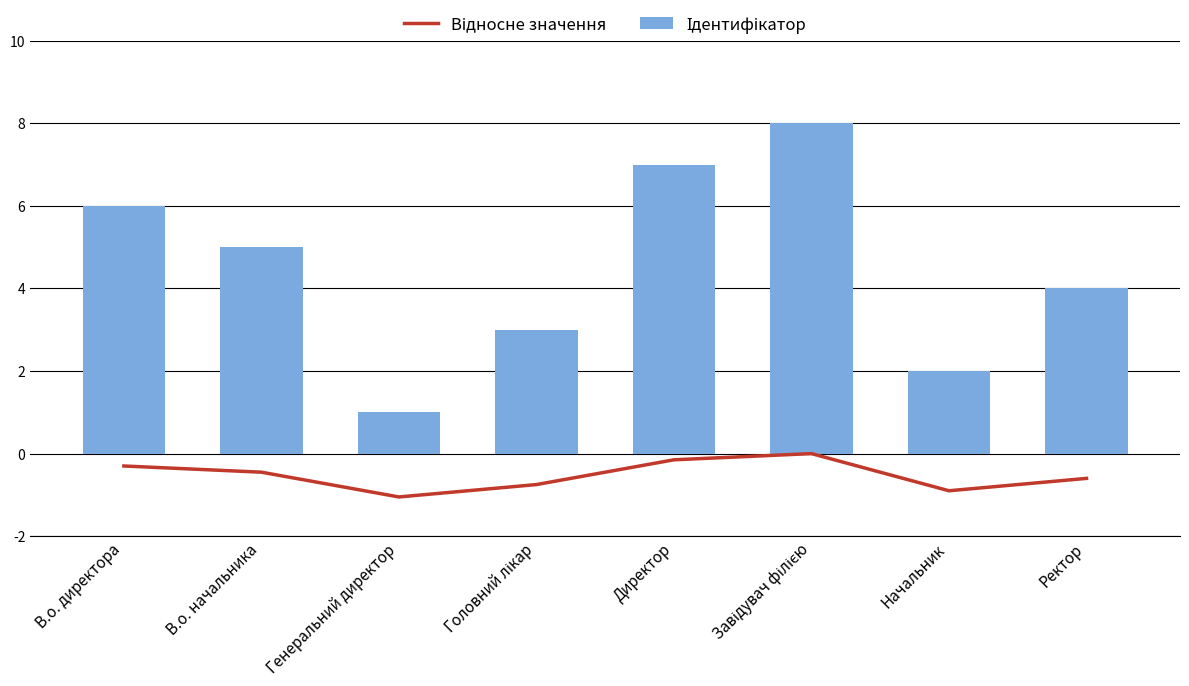

The Ідентифікатор series shows 2.0 at Начальник. True or false?

True